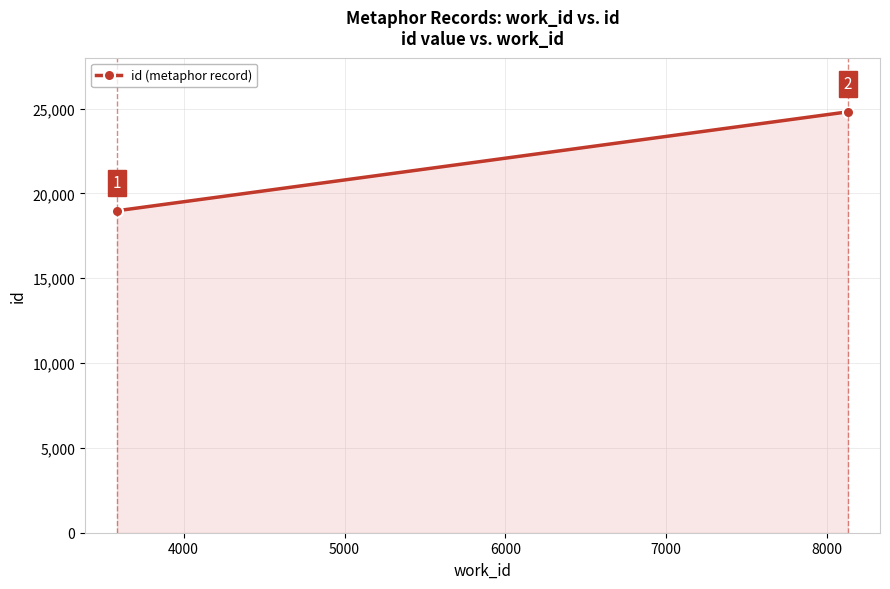

How many series are shown in this chart?

1